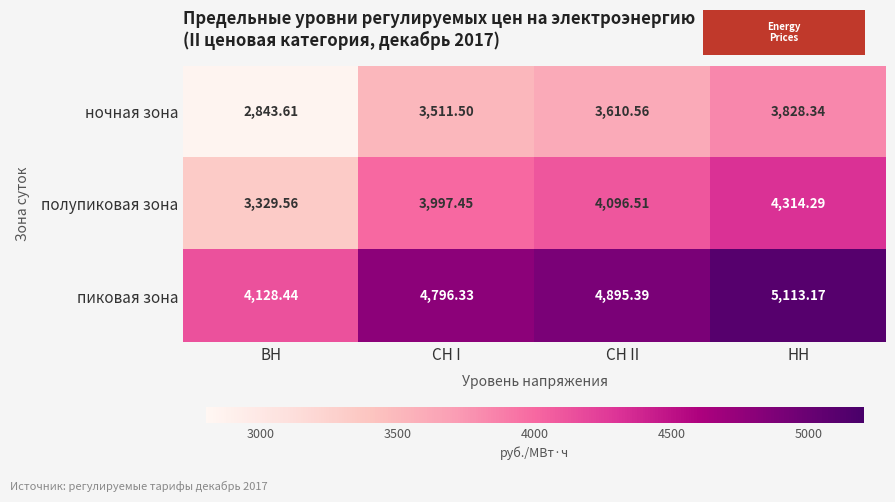

Which series has the largest total across all categories?

пиковая зона